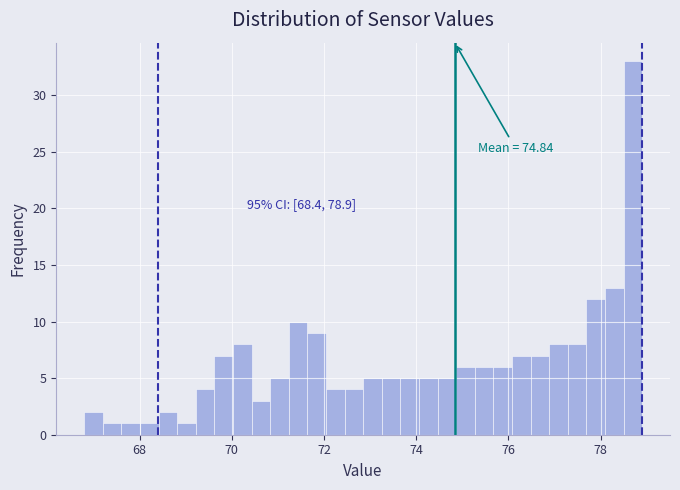

Read against the x-axis, roughly where is the centre of the tallest bar?

78.6